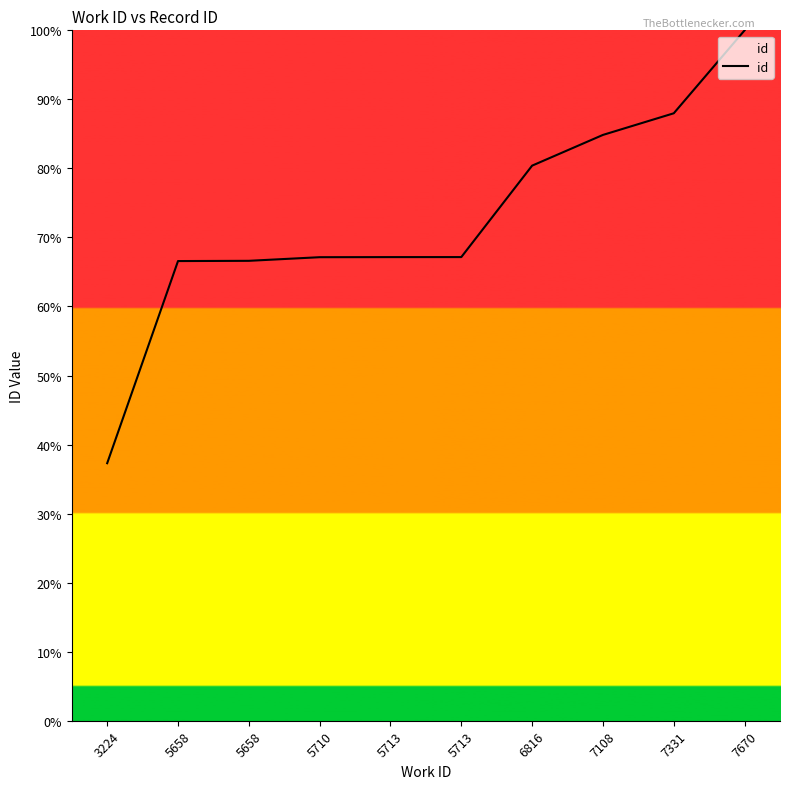

List the labels in order of value, smallest first.

3224, 5658, 5658, 5710, 5713, 5713, 6816, 7108, 7331, 7670